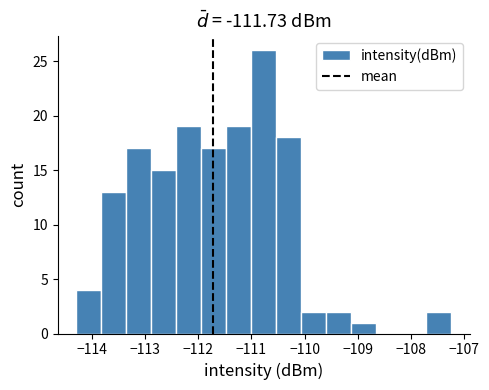

Reading left to right, list every bar in this chart as the range it spans on the x-axis followed by its height. Neither the bar edges nor the heights are printed on the chart, so give them approximately, as read against the axes.

-114.3 to -113.8: 4
-113.8 to -113.3: 13
-113.3 to -112.9: 17
-112.9 to -112.4: 15
-112.4 to -111.9: 19
-111.9 to -111.5: 17
-111.5 to -111.0: 19
-111.0 to -110.5: 26
-110.5 to -110.1: 18
-110.1 to -109.6: 2
-109.6 to -109.1: 2
-109.1 to -108.7: 1
-108.7 to -108.2: 0
-108.2 to -107.7: 0
-107.7 to -107.3: 2